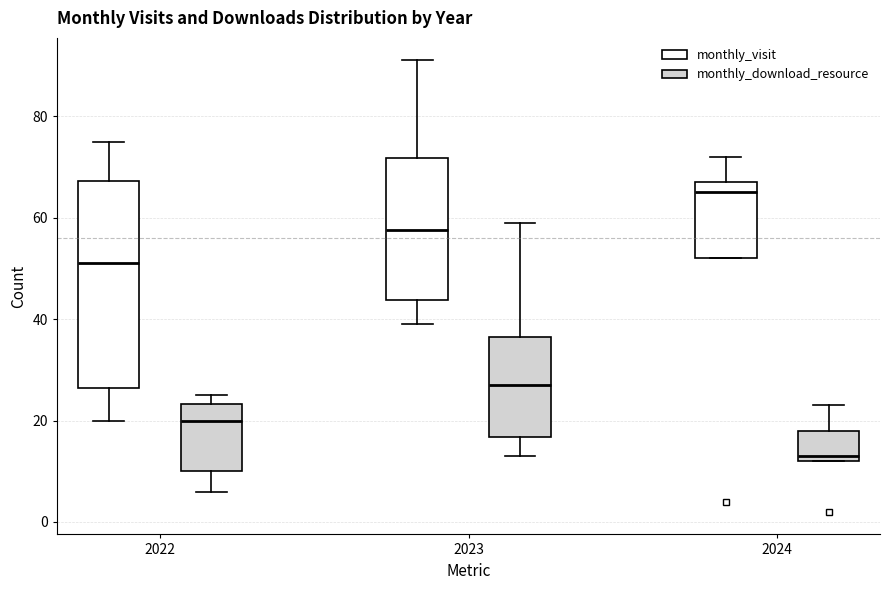

Where is the lower edge of the box for 2022 (monthly_download_resource) on the y-axis? The values are not printed on the chart, so give them approximately, as read against the axis.

10